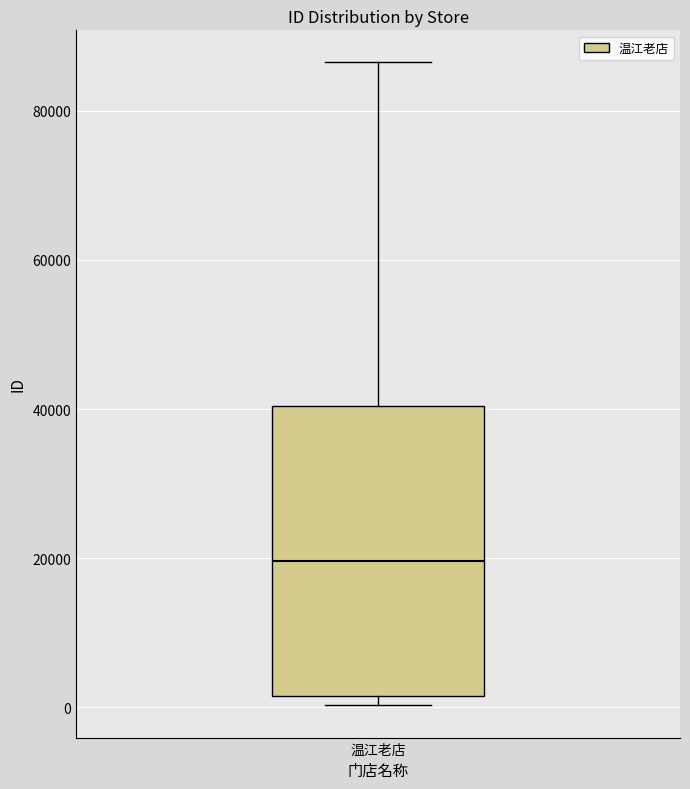

Where does the upper whisker of the box for 温江老店 end on the y-axis? The values are not printed on the chart, so give them approximately, as read against the axis.

86000